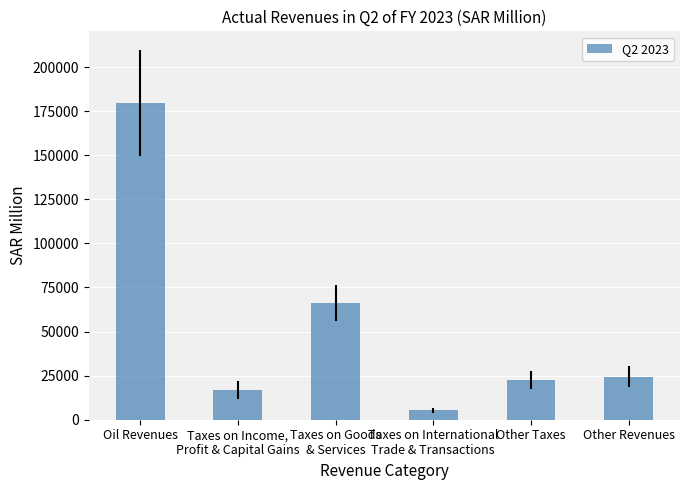

Rank the categories by value from lowest to highest.

Taxes on International
Trade & Transactions, Taxes on Income,
Profit & Capital Gains, Other Taxes, Other Revenues, Taxes on Goods
& Services, Oil Revenues